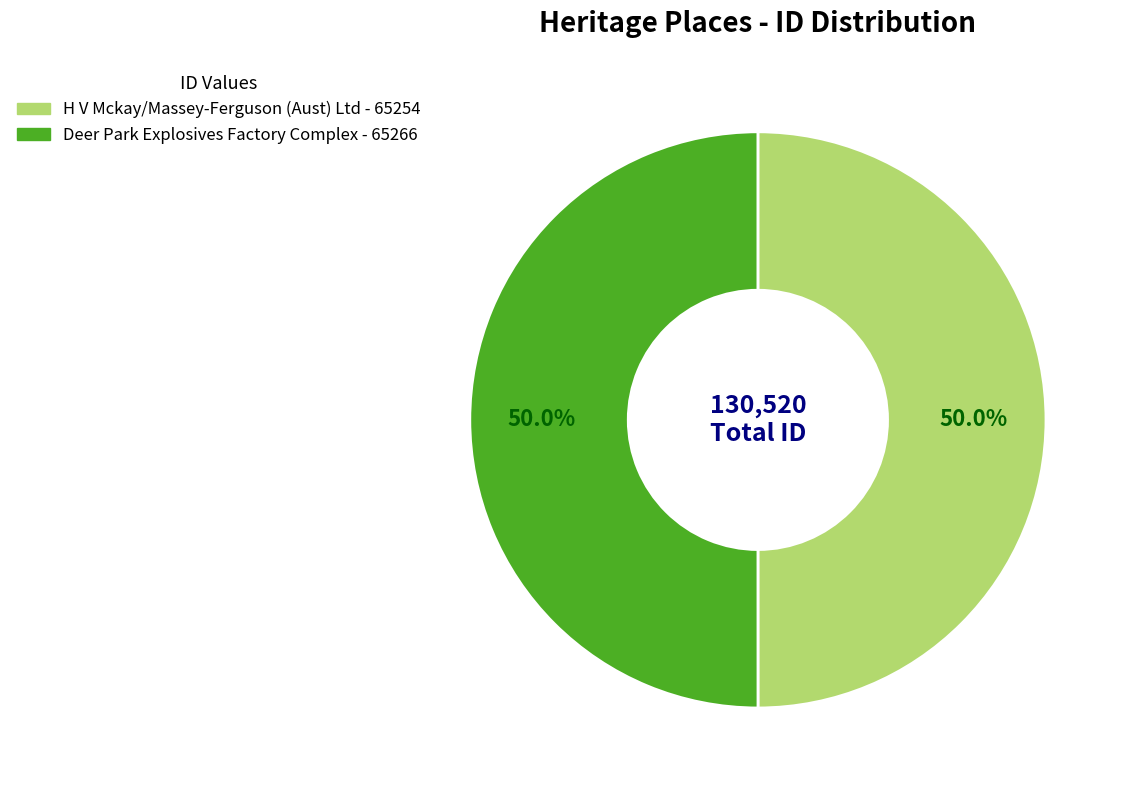

Approximately how many times larger is the value at H V Mckay/Massey-Ferguson (Aust) Ltd compared to Deer Park Explosives Factory Complex?

1.0